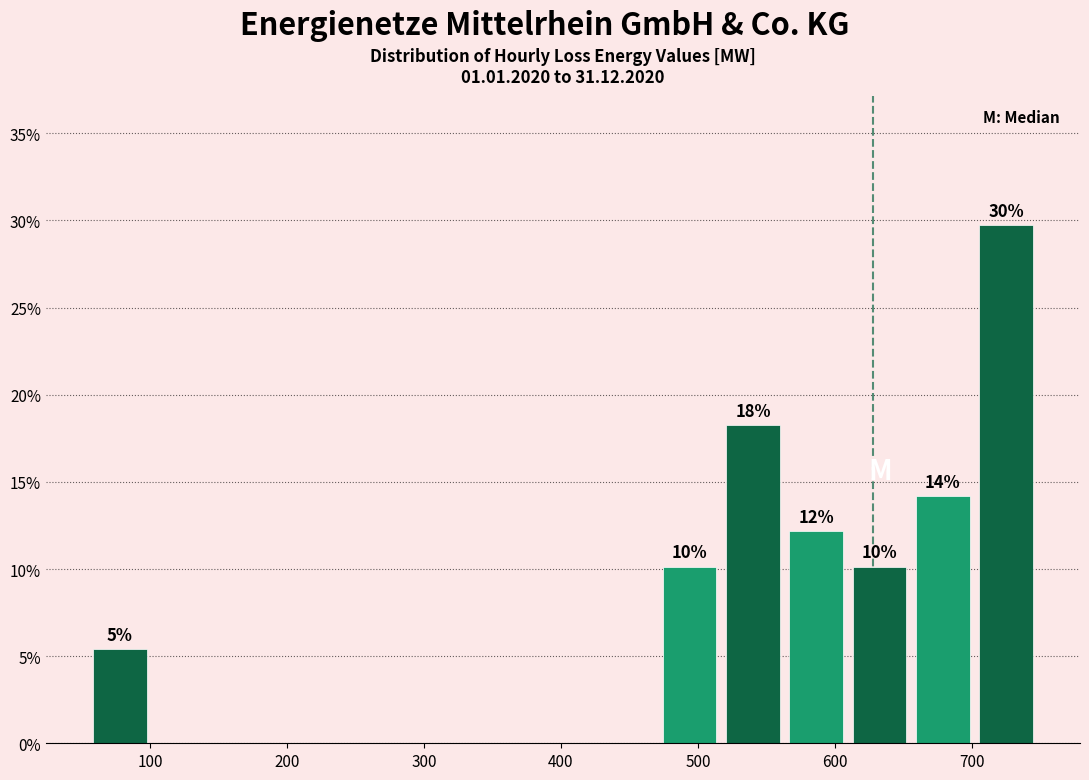

Which range on the x-axis has the tallest bar?

700 to 750